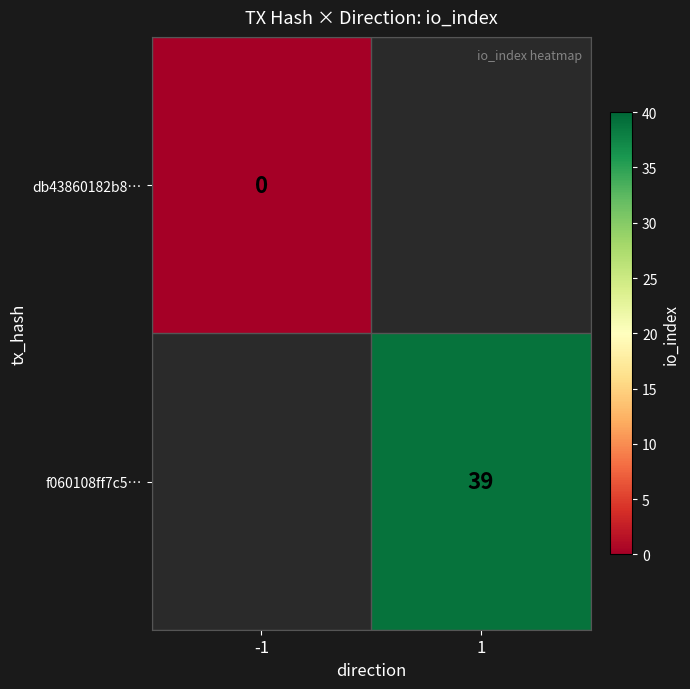

At how many categories does at least one series exceed 7?

1